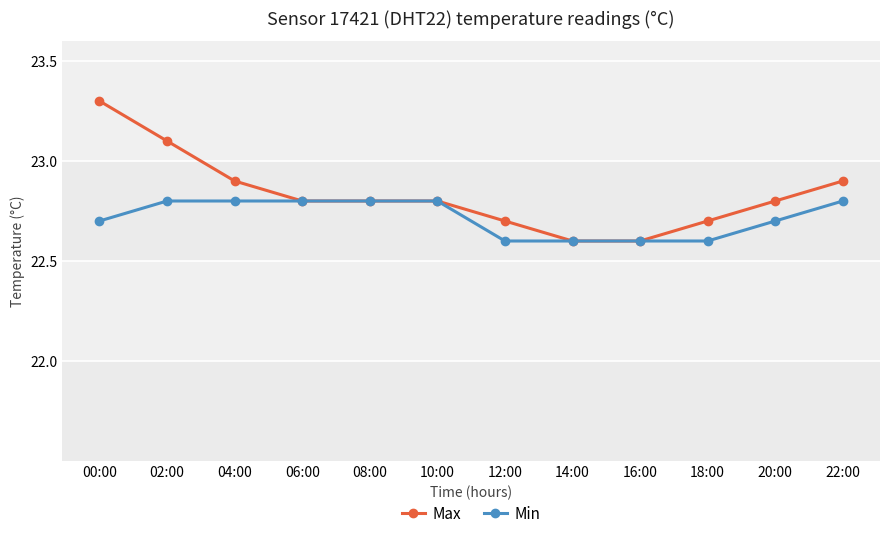

Reading left to right, list all the values displayed in this chart.

Max: 00:00=23.3	02:00=23.1	04:00=22.9	06:00=22.8	08:00=22.8	10:00=22.8	12:00=22.7	14:00=22.6	16:00=22.6	18:00=22.7	20:00=22.8	22:00=22.9
Min: 00:00=22.7	02:00=22.8	04:00=22.8	06:00=22.8	08:00=22.8	10:00=22.8	12:00=22.6	14:00=22.6	16:00=22.6	18:00=22.6	20:00=22.7	22:00=22.8